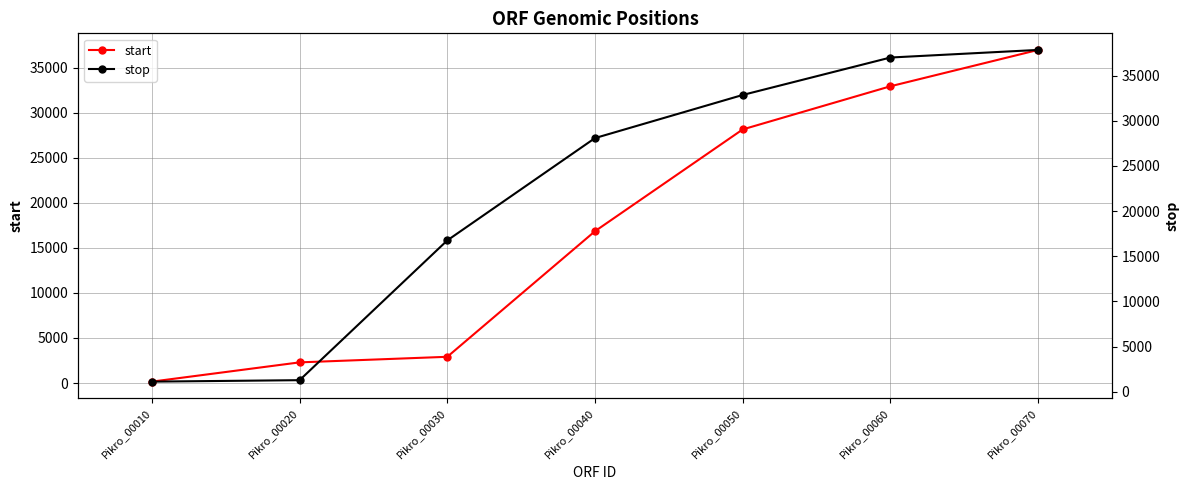

The start series shows 1259 at Pikro_00030. True or false?

False